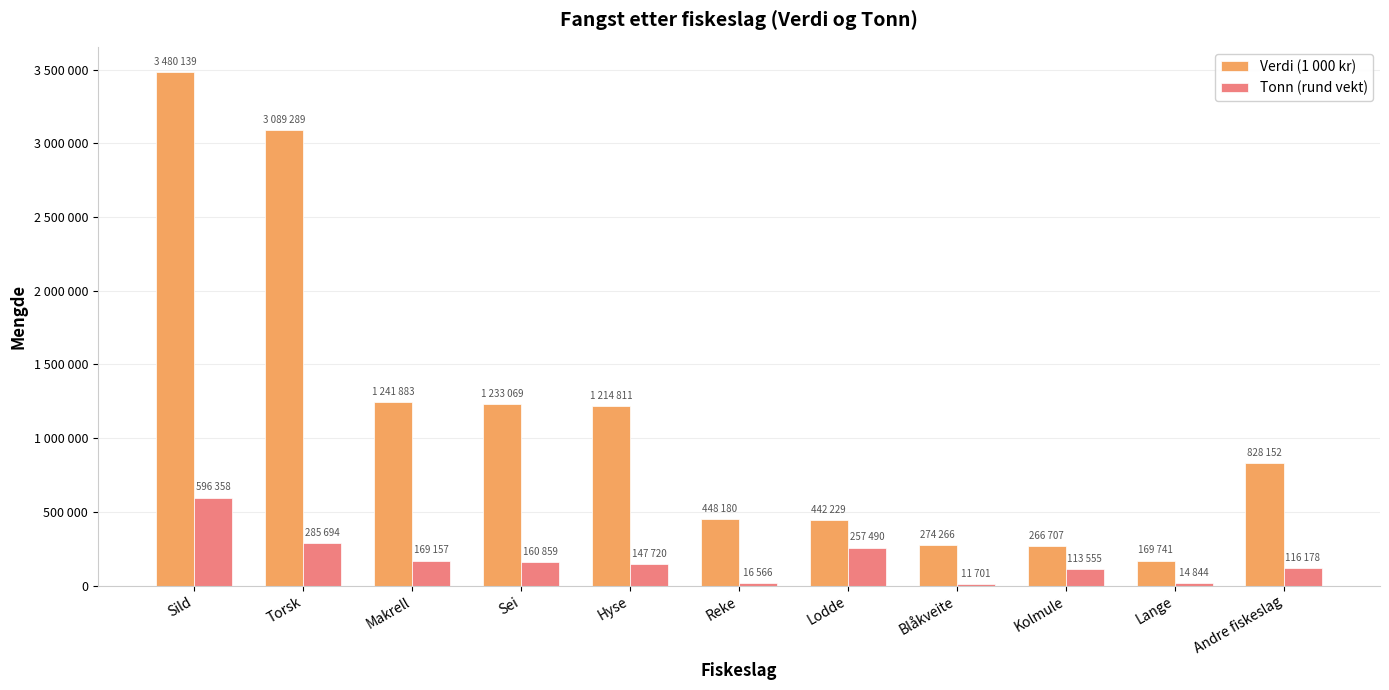

What is the spread (max minus min) of values at Torsk?

2803595